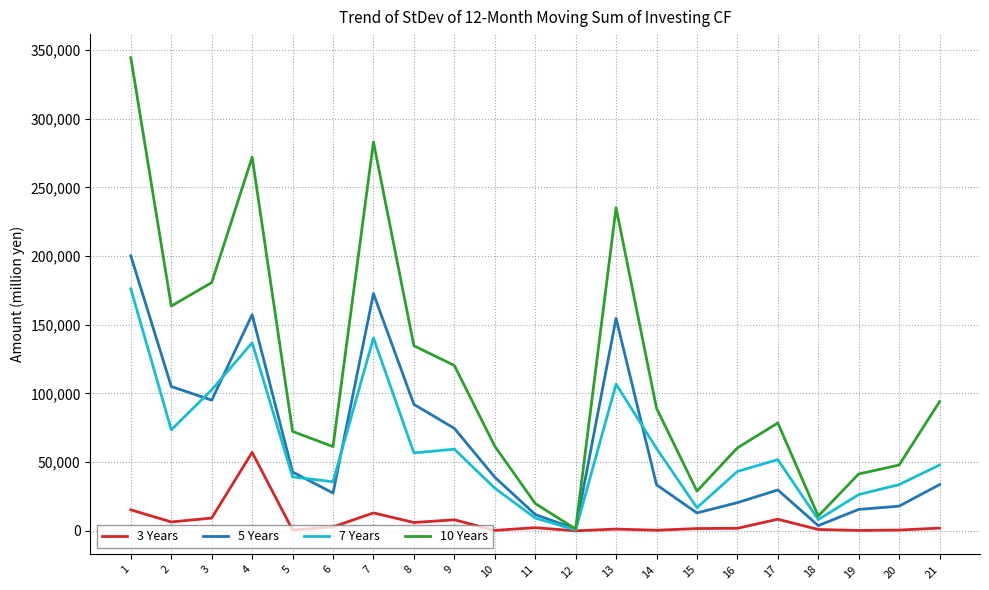

At 1, list the series in order from largest to smallest.

10 Years, 5 Years, 7 Years, 3 Years